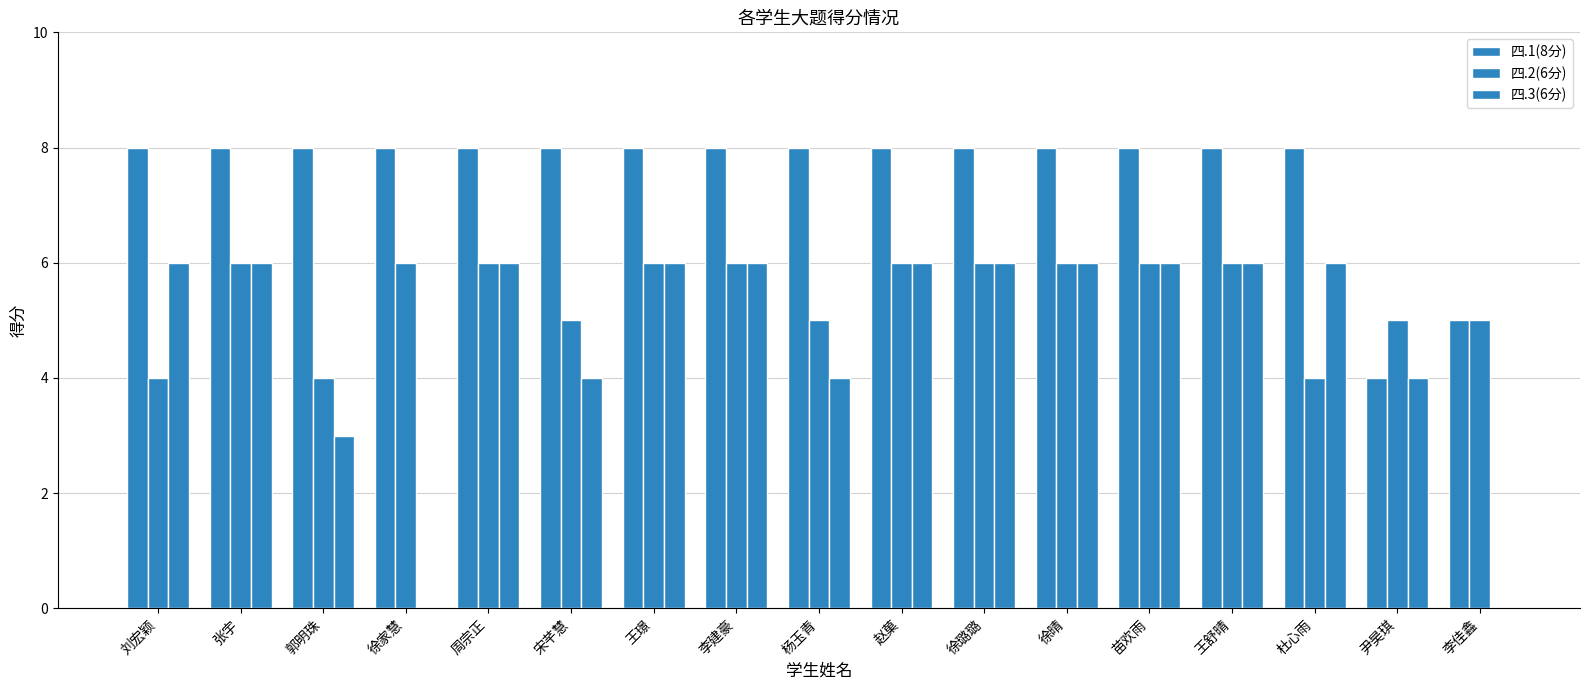

What is the spread (max minus min) of values at 王璟?

2